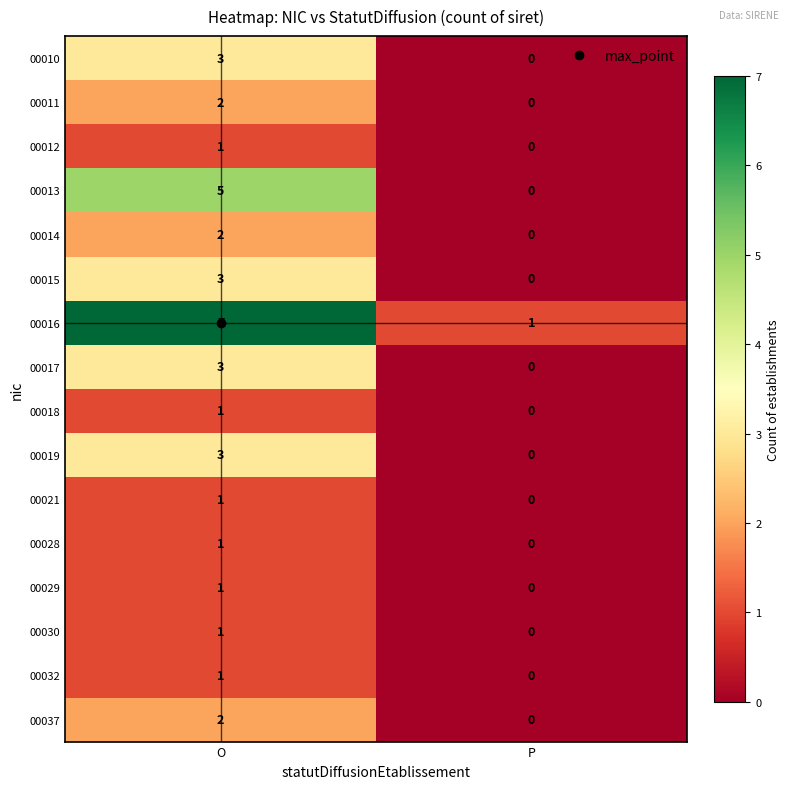

List the labels in order of 00017 value, smallest first.

P, O